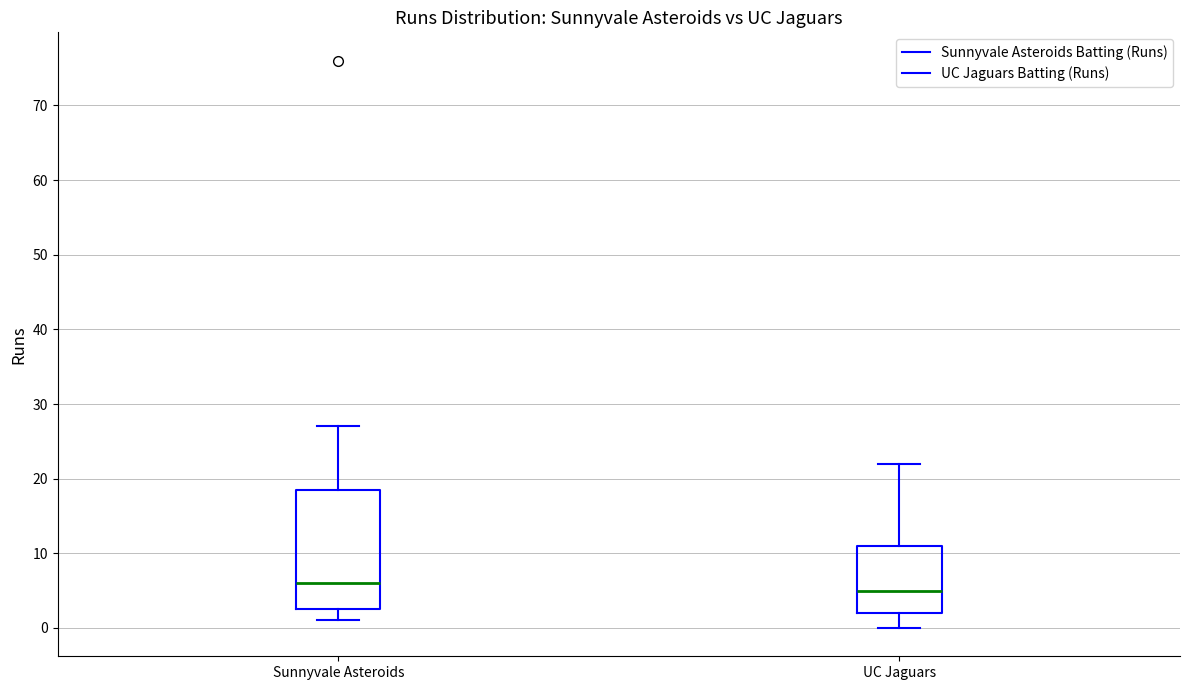

Which box is the tallest, from its lower edge to its upper edge?

Sunnyvale Asteroids